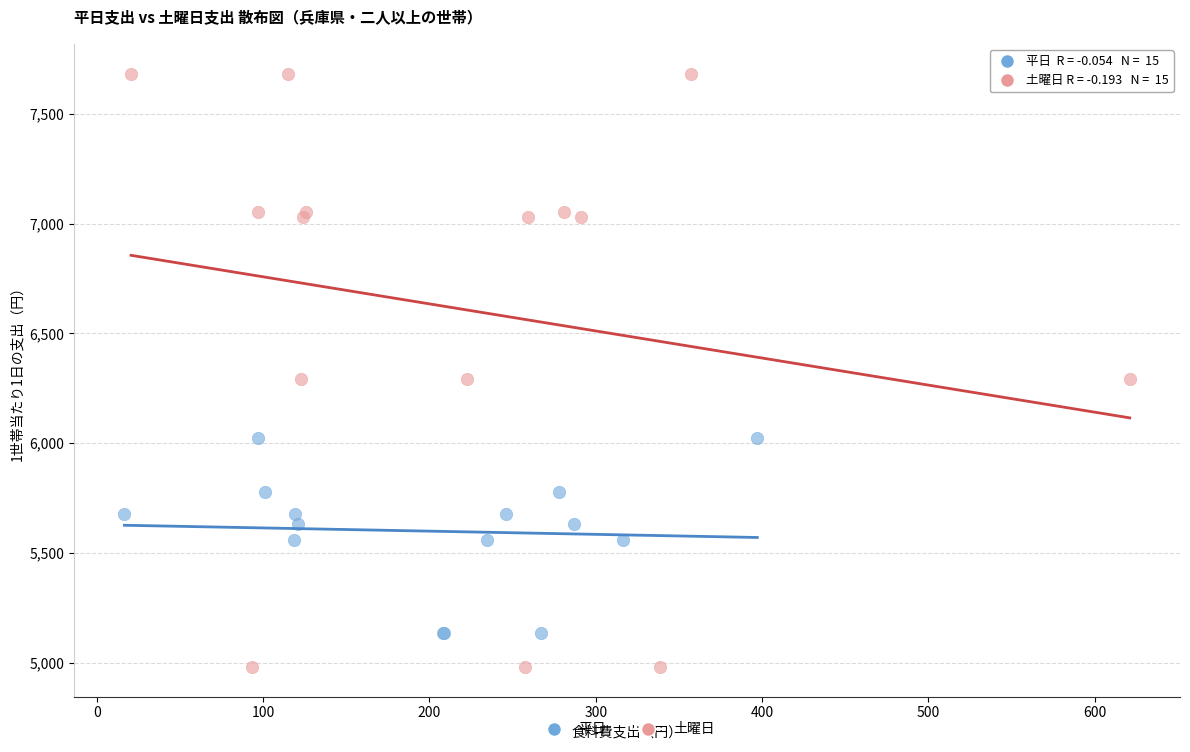

Which series contains the highest Y value?

土曜日